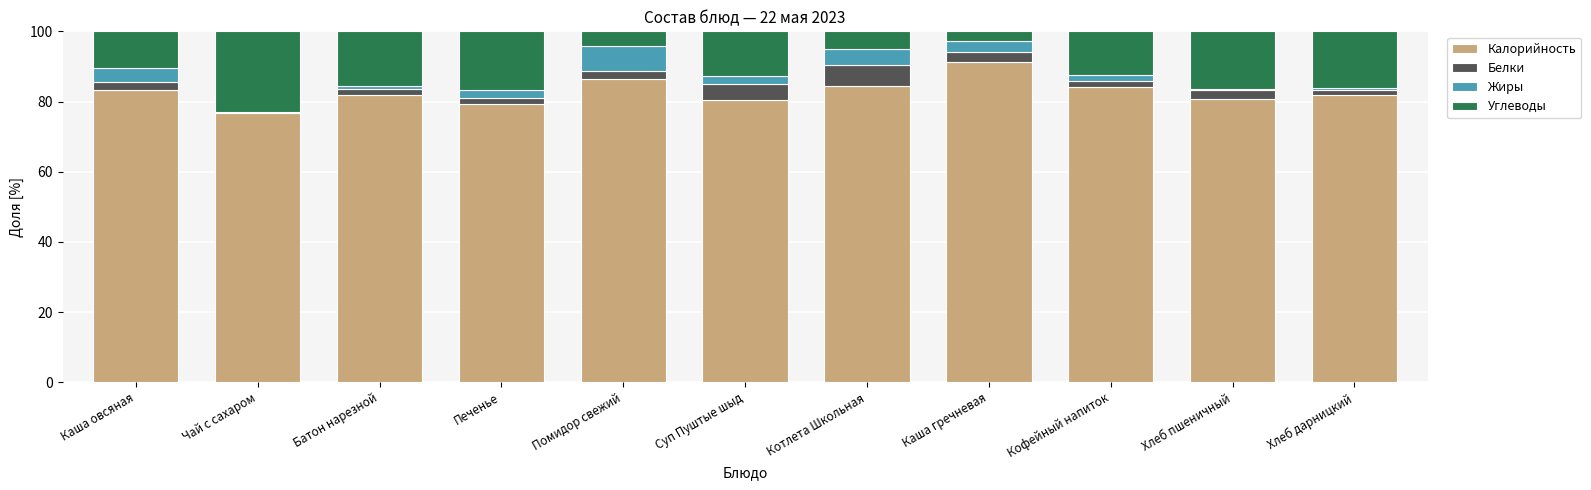

The value of Калорийность at Котлета Школьная is 84.5. True or false?

True